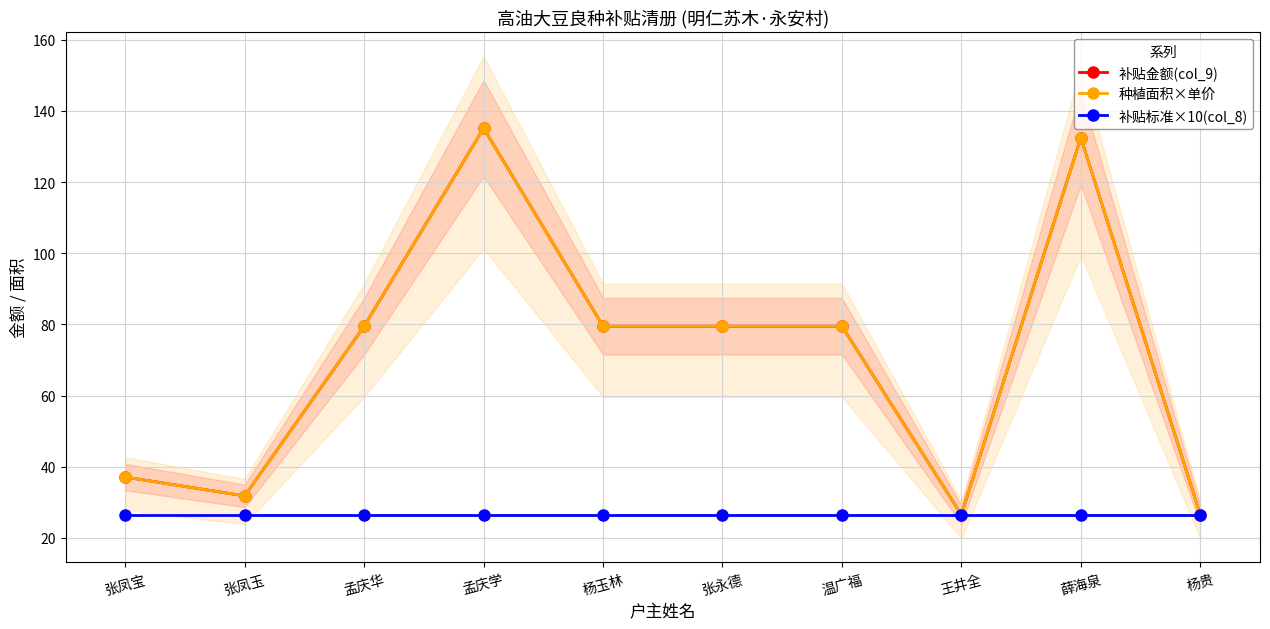

Which series has the largest range (max minus min)?

补贴金额(col_9)